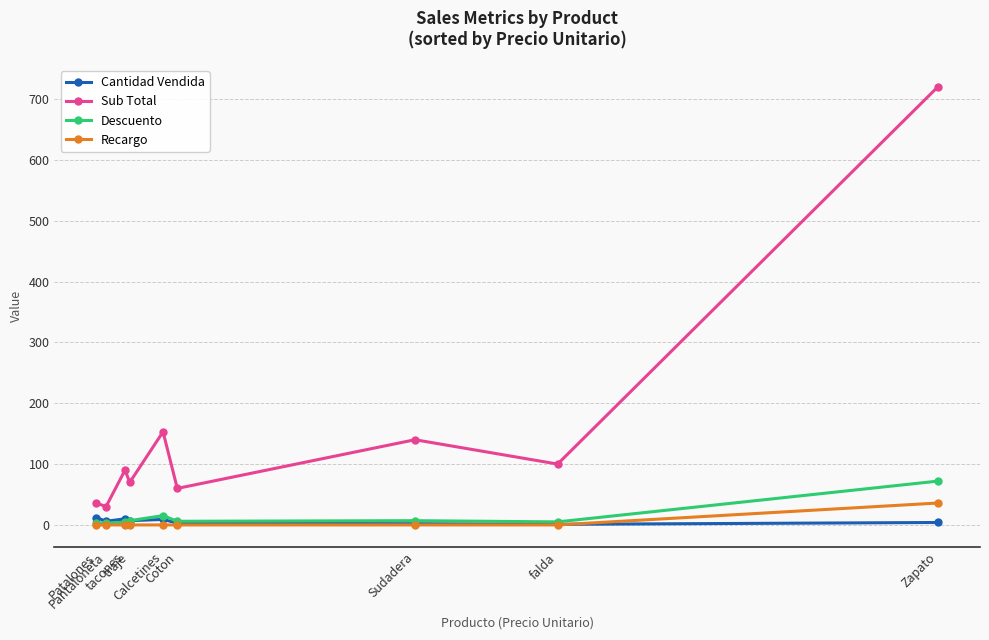

List the series in order of their peak value, highest first.

Sub Total, Descuento, Recargo, Cantidad Vendida